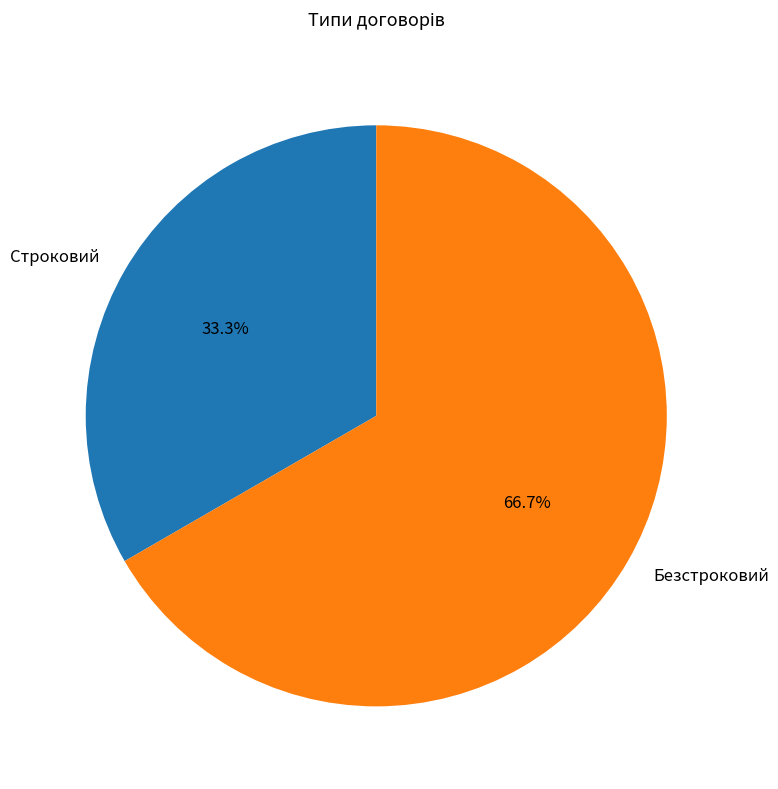

To the nearest percent, what is the average slice percentage?

50%